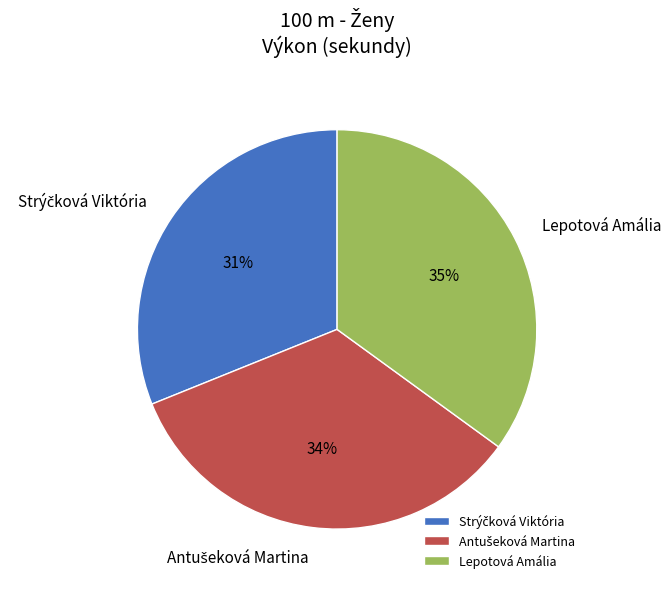

To the nearest percent, what percentage of the pie is Lepotová Amália?

35%